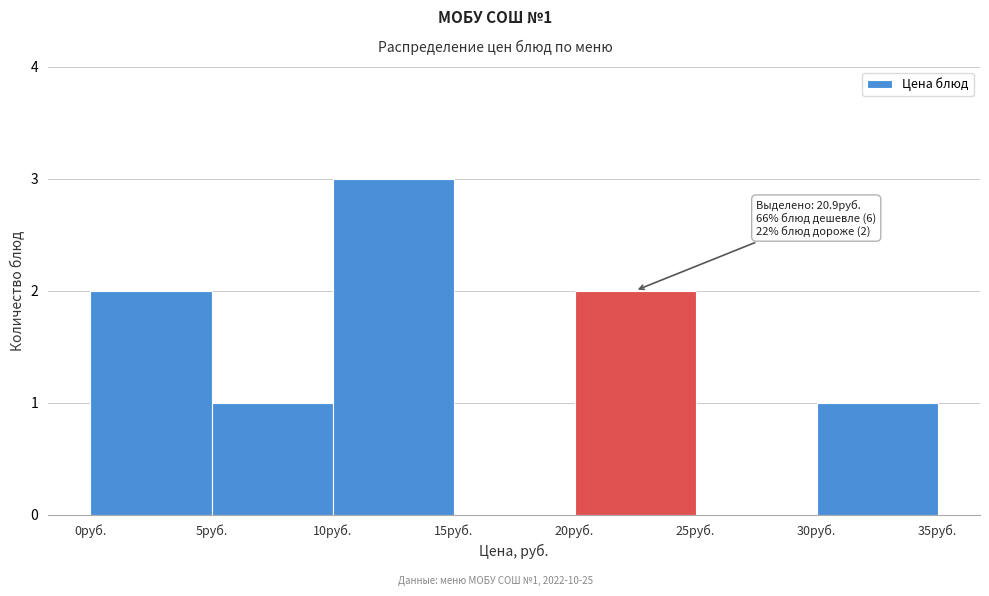

Over which range of the x-axis is the bar tallest?

10 to 15